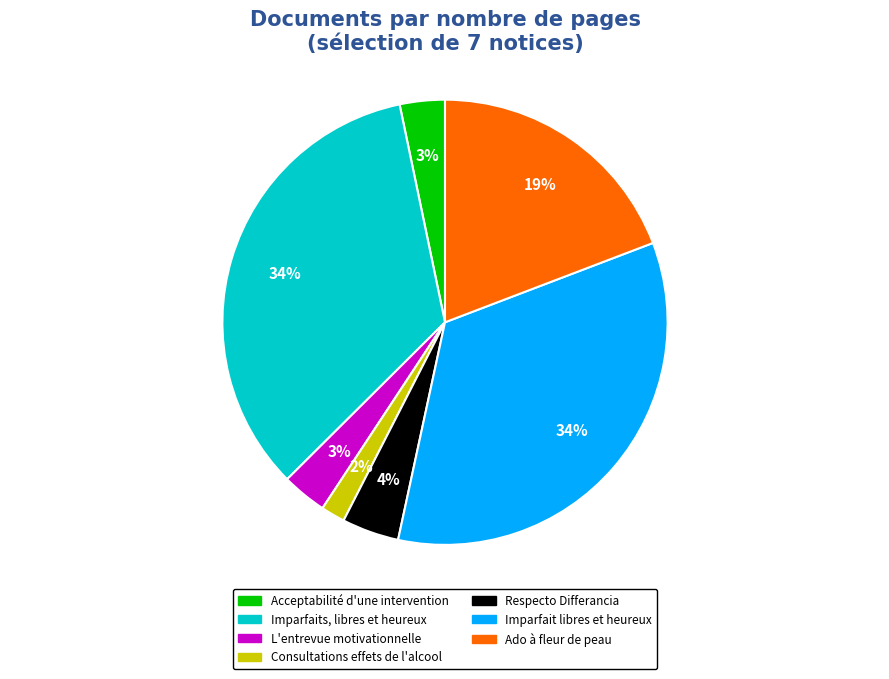

Does any single category account for the majority?

No